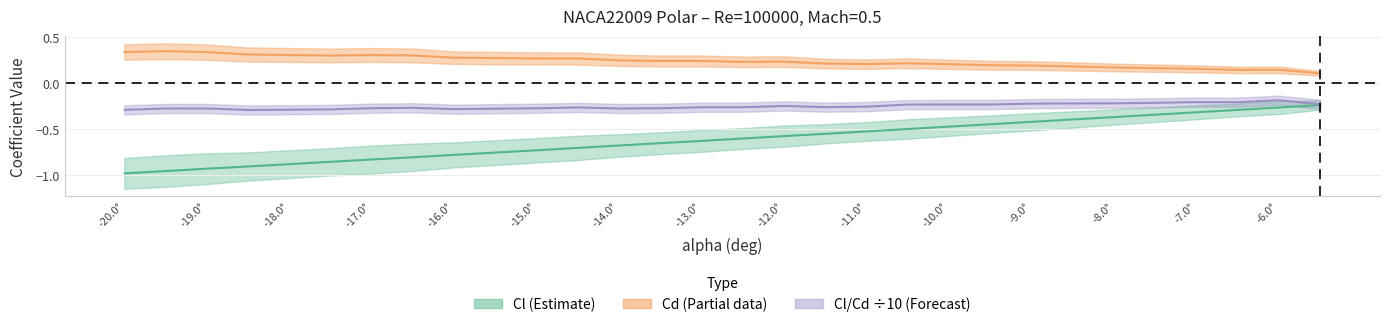

True or false: alpha and Cl intersect in this chart.

False